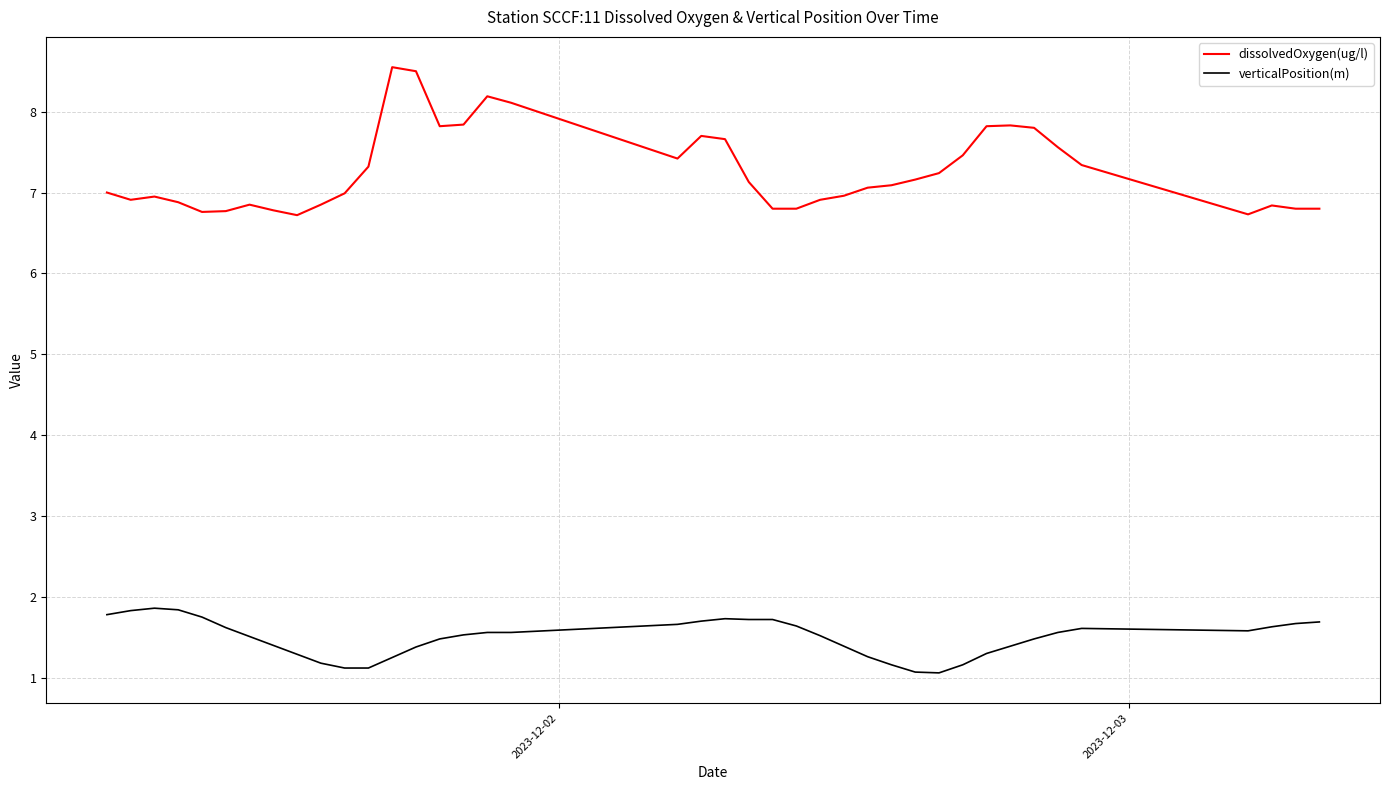

List the series in order of their overall mean, highest first.

dissolvedOxygen(ug/l), verticalPosition(m)